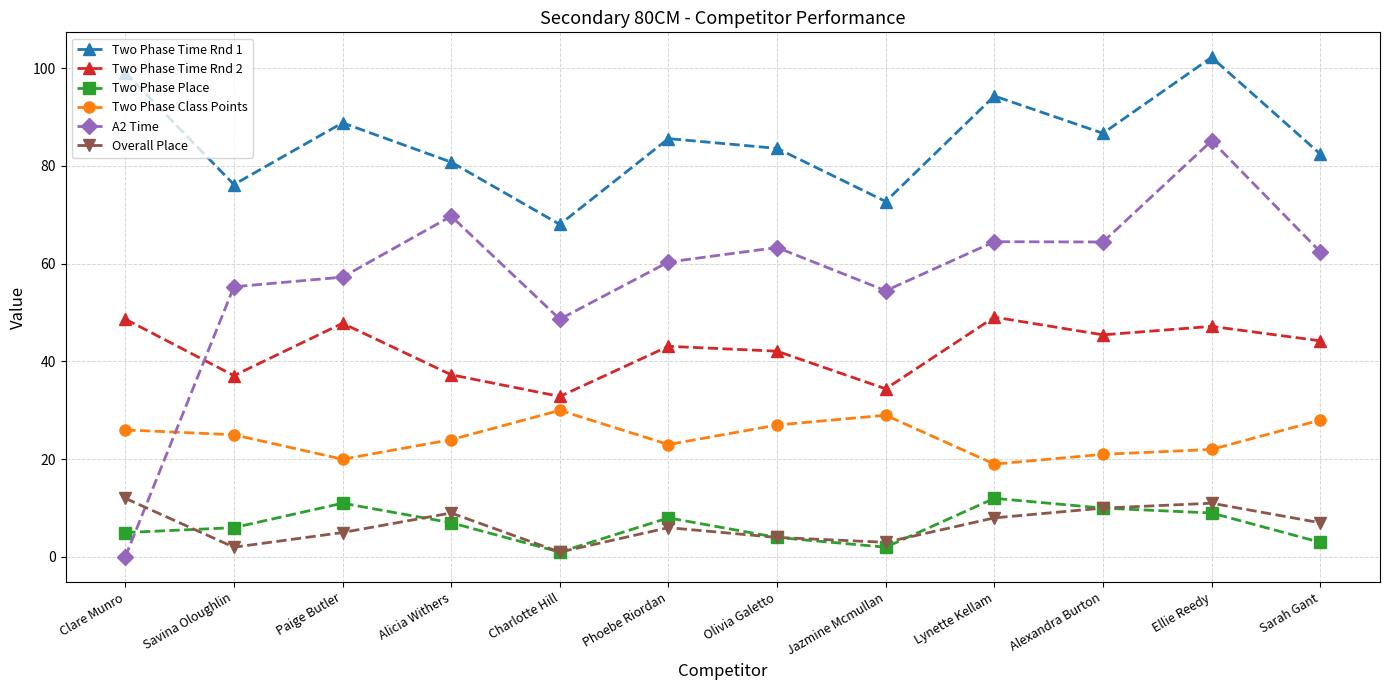

The Two Phase Time Rnd 2 series shows 51.8 at Charlotte Hill. True or false?

False